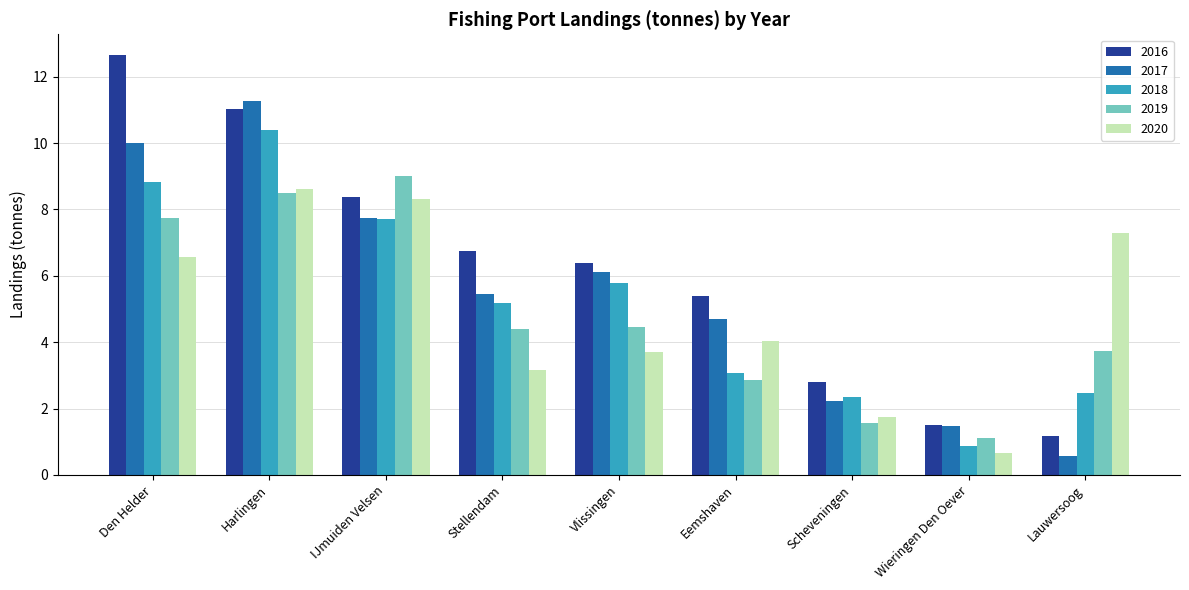

What is the sum of all 2017 values?

49.5